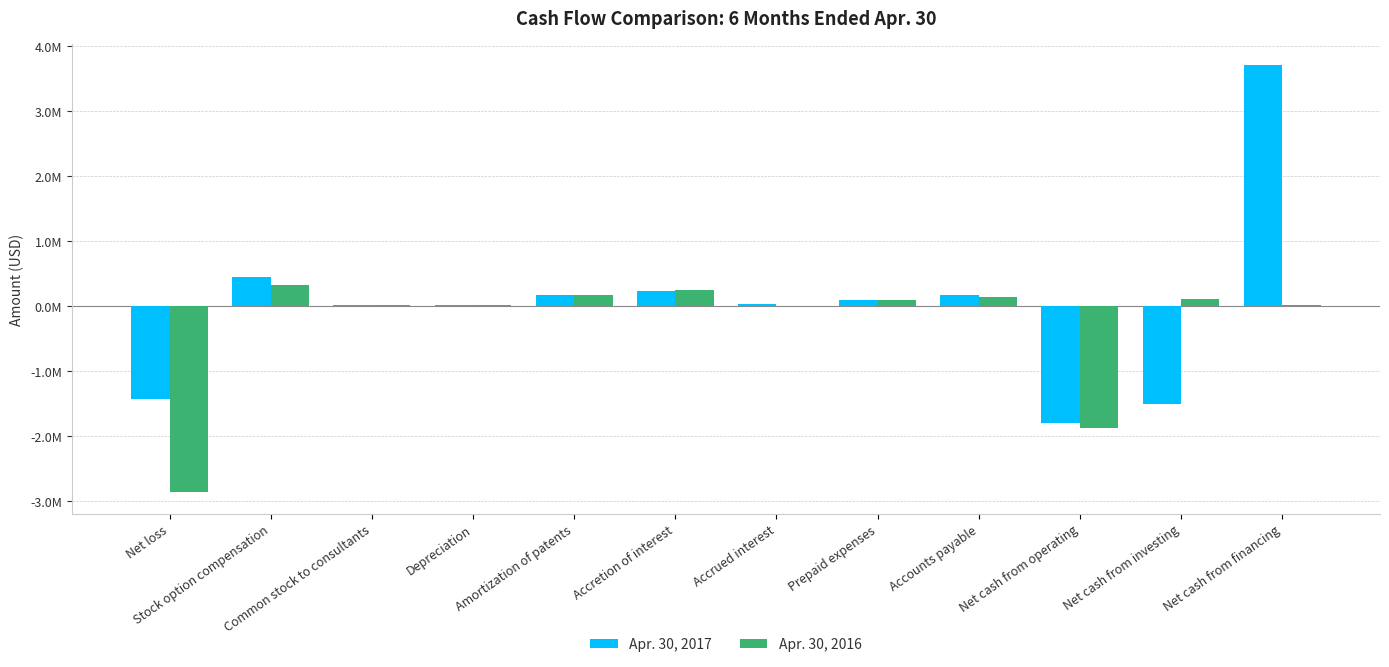

Read the Apr. 30, 2017 value at Net cash from operating, to the nearest 100.

-1806300